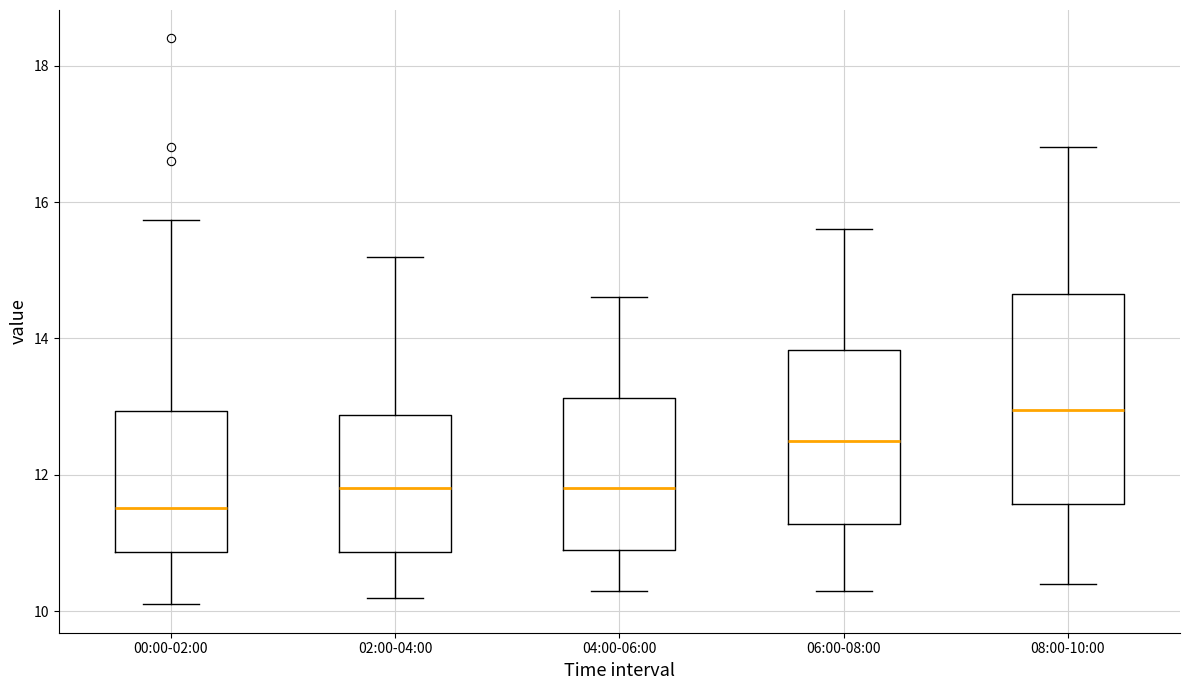

Where is the upper edge of the box for 04:00-06:00 on the y-axis? The values are not printed on the chart, so give them approximately, as read against the axis.

13.2